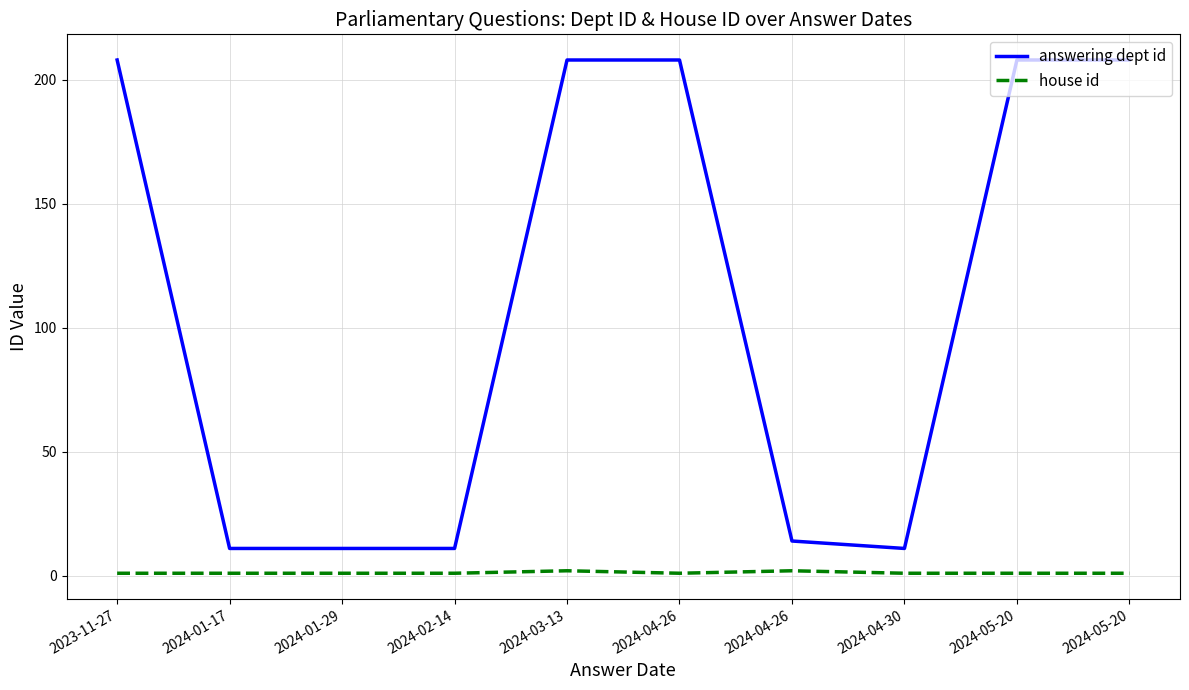

True or false: answering dept id and house id cross at least once.

False